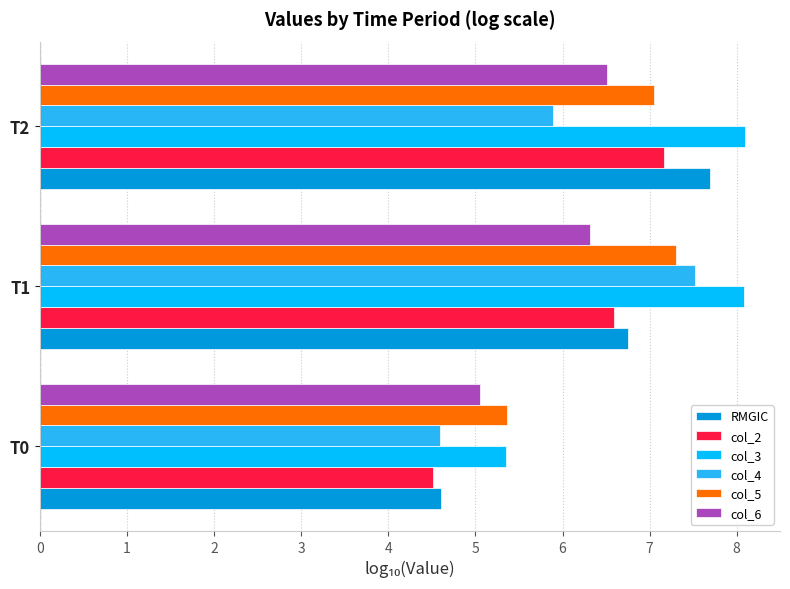

What is the greatest value displayed?

8.1